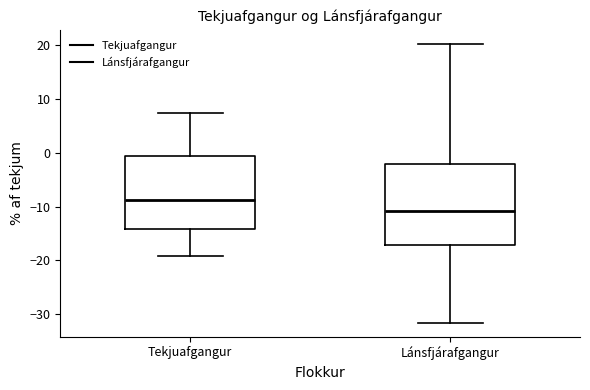

Which box has the lowest median line?

Lánsfjárafgangur